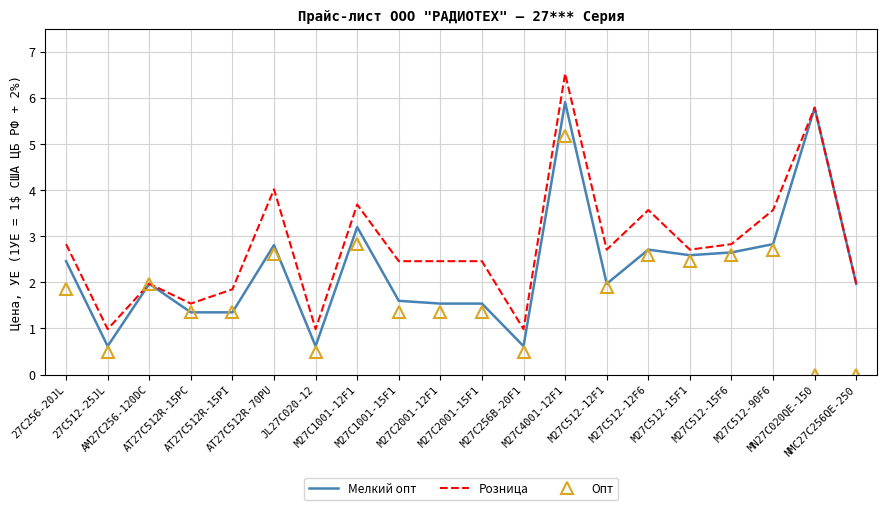

The Мелкий опт series shows 2.6 at M27C1001-15F1. True or false?

False